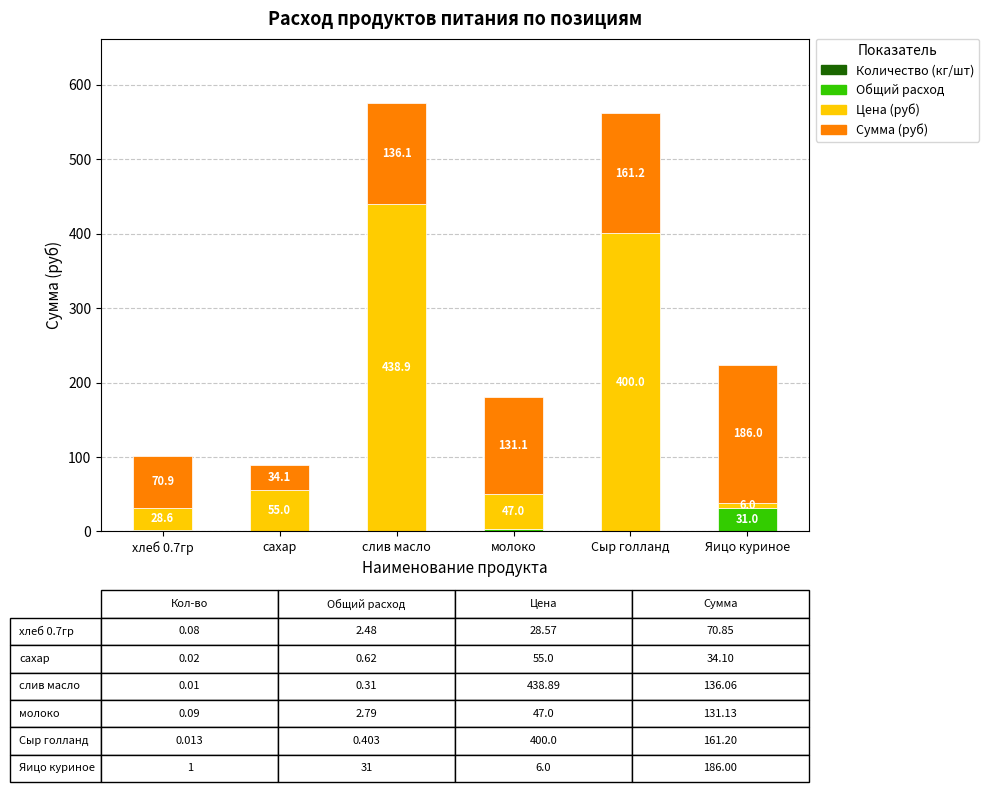

Are the bars horizontal?

No